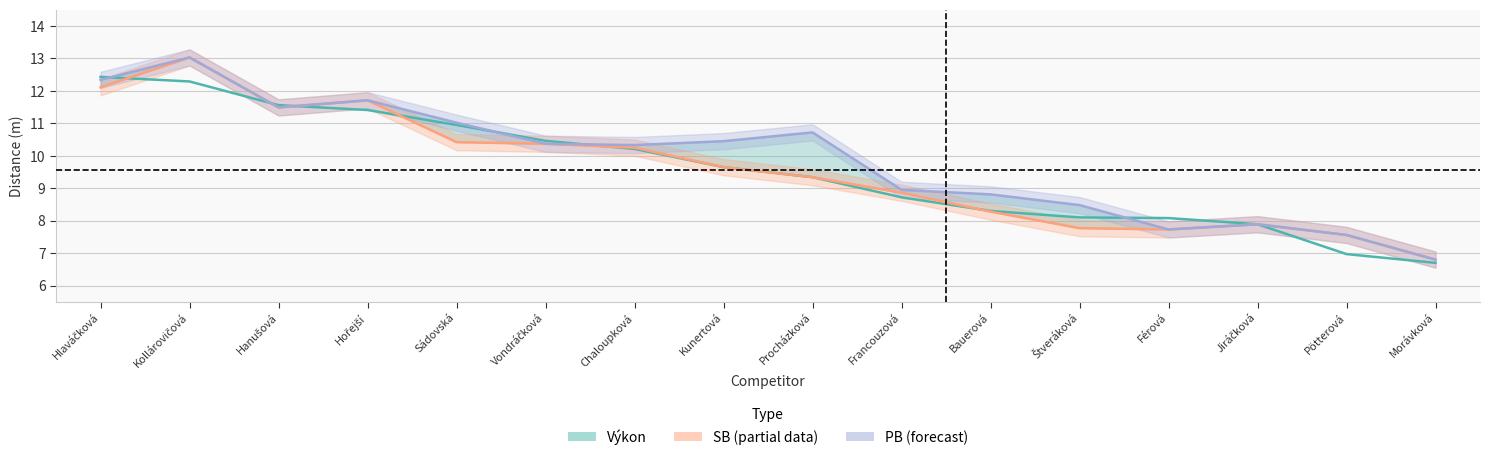

True or false: Výkon has more than 0 interior local peaks.

False